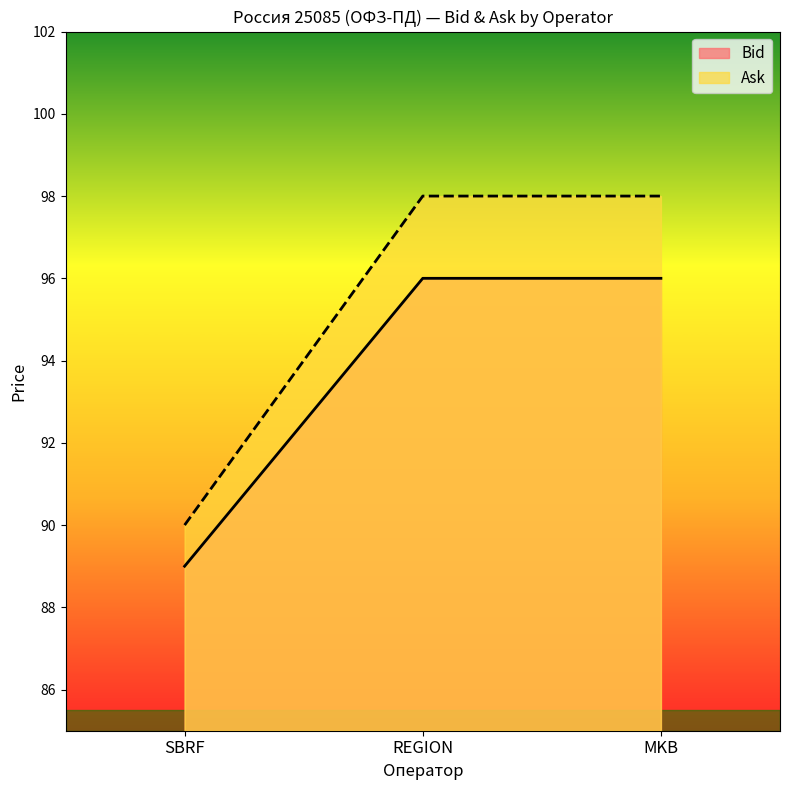

Reading left to right, transcribe all the data shown in this chart.

Bid: SBRF=89	REGION=96	MKB=96
Ask: SBRF=90	REGION=98	MKB=98